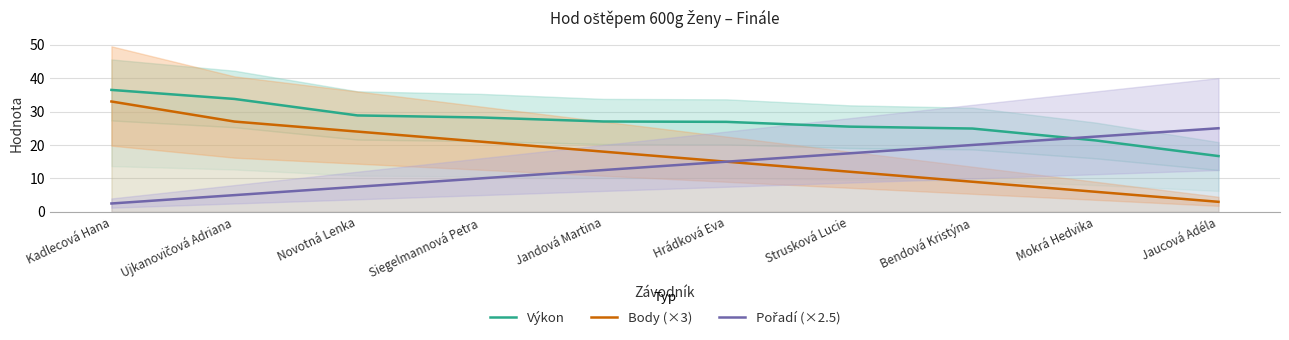

At which label is Výkon closest to 26?

Strusková Lucie